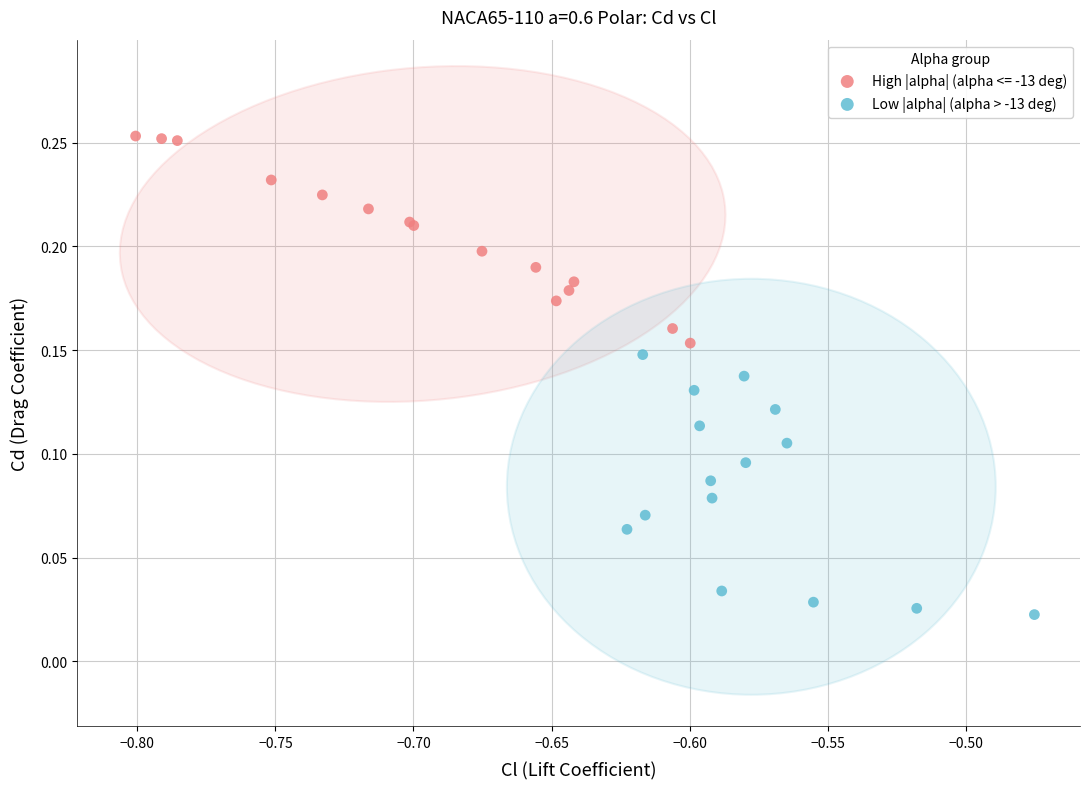

Which series contains the lowest Y value?

Low |alpha| (alpha > -13 deg)